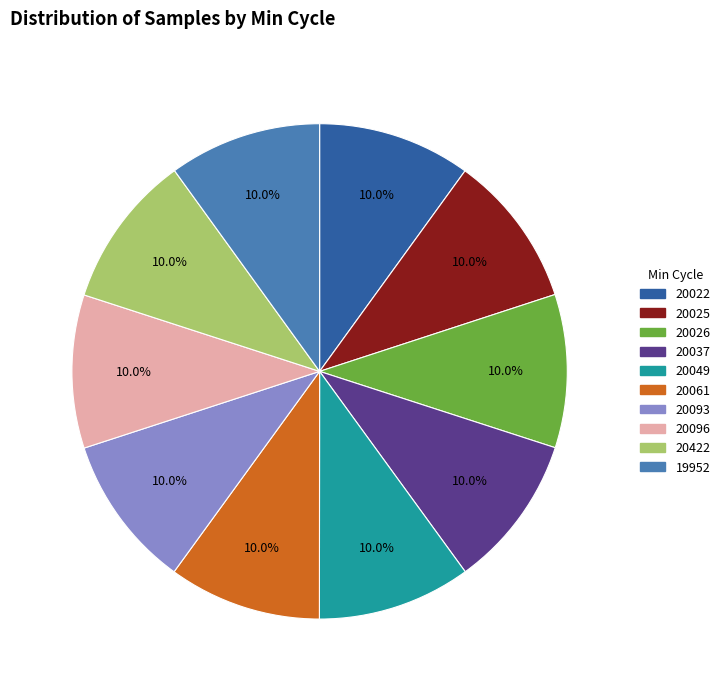

Does any single category account for the majority?

No